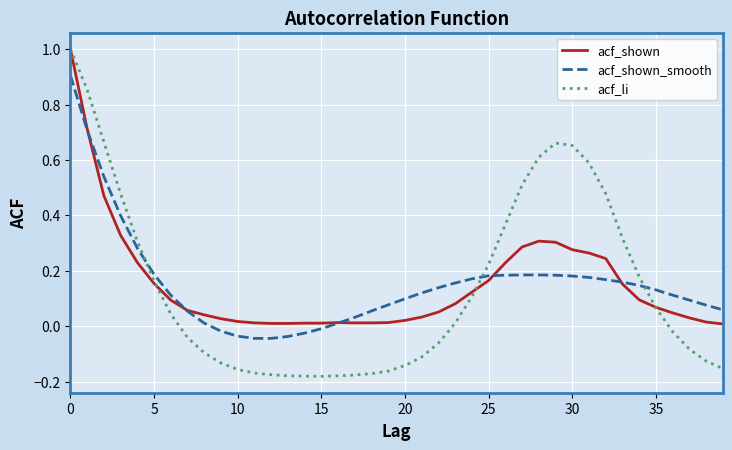

Which series has the largest range (max minus min)?

acf_li